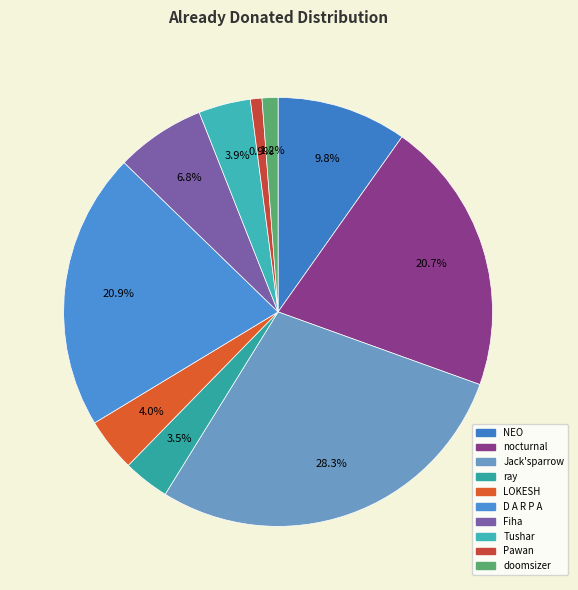

To the nearest percent, what is the average slice percentage?

10%